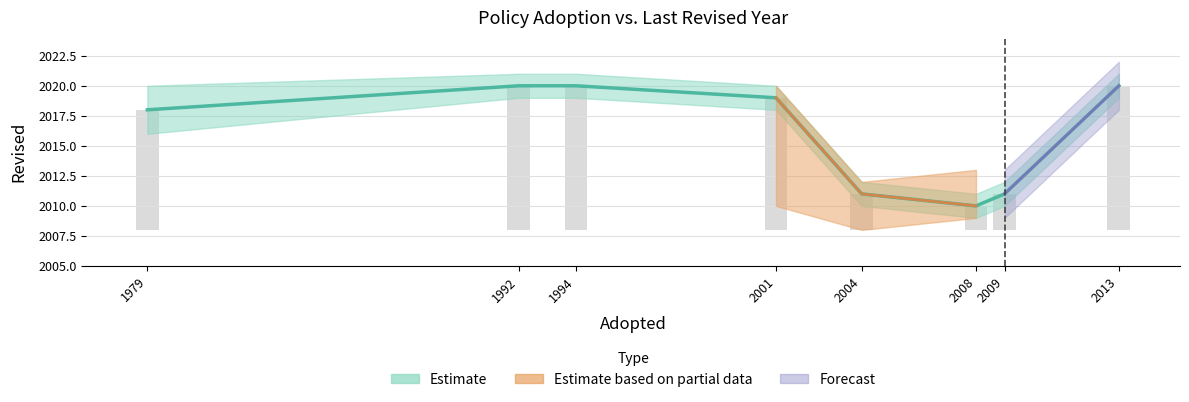

Between 2013 and 1979, which is larger?

2013